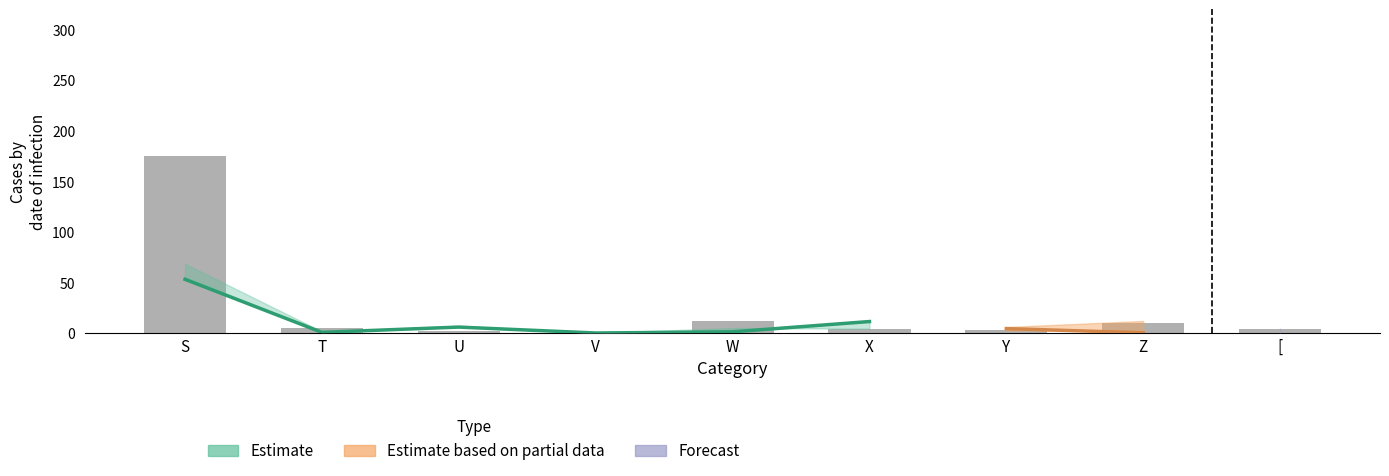

How many categories are shown in the chart?

9